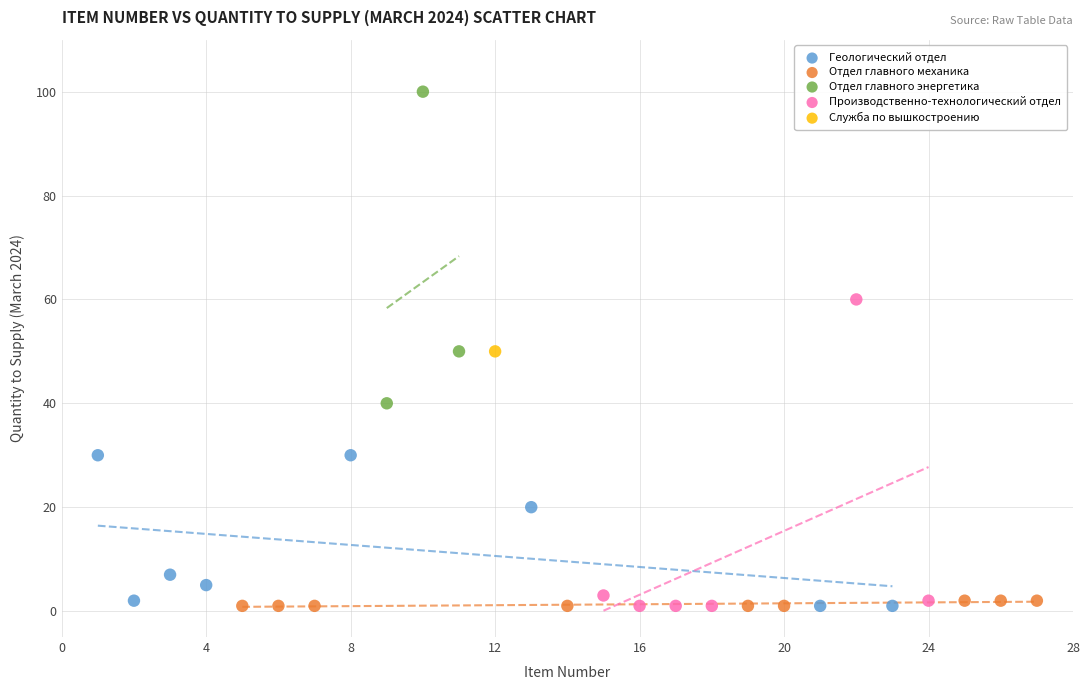

What are all the series names shown in the legend?

Геологический отдел, Отдел главного механика, Отдел главного энергетика, Производственно-технологический отдел, Служба по вышкостроению